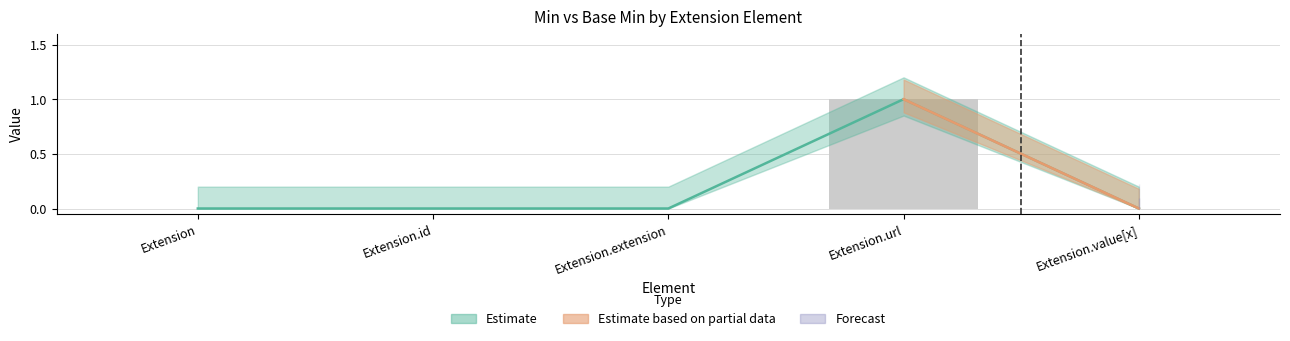

At which label is the value closest to 0?

Extension